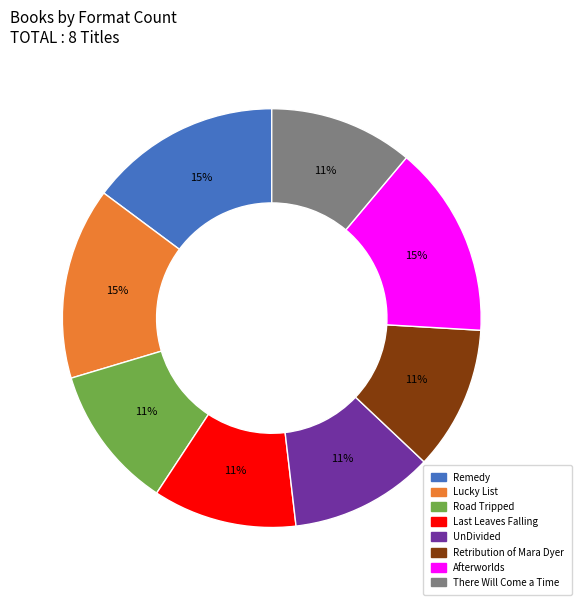

Is the sum of There Will Come a Time and Retribution of Mara Dyer greater than half?

No